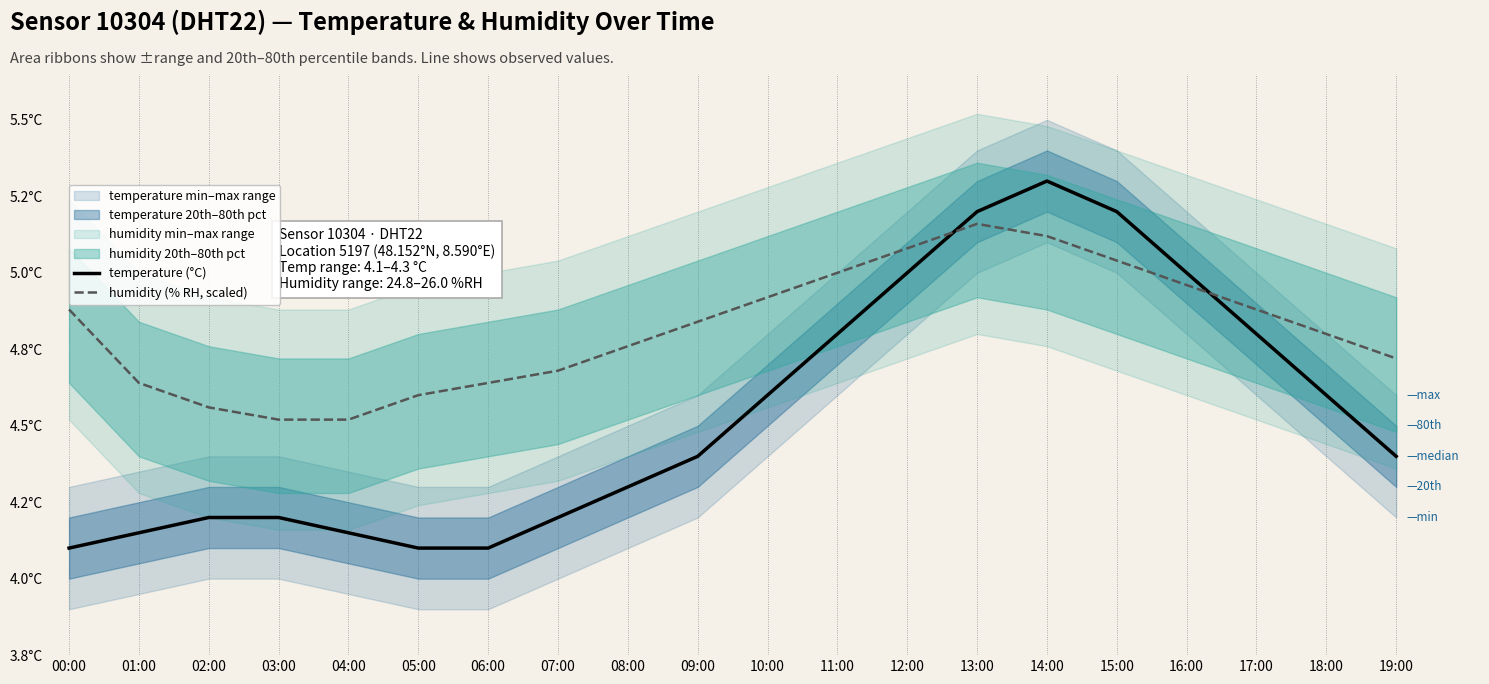

Is the value of humidity (% RH, scaled) at 08:00 greater than the value of temperature (°C) at 00:00?

Yes